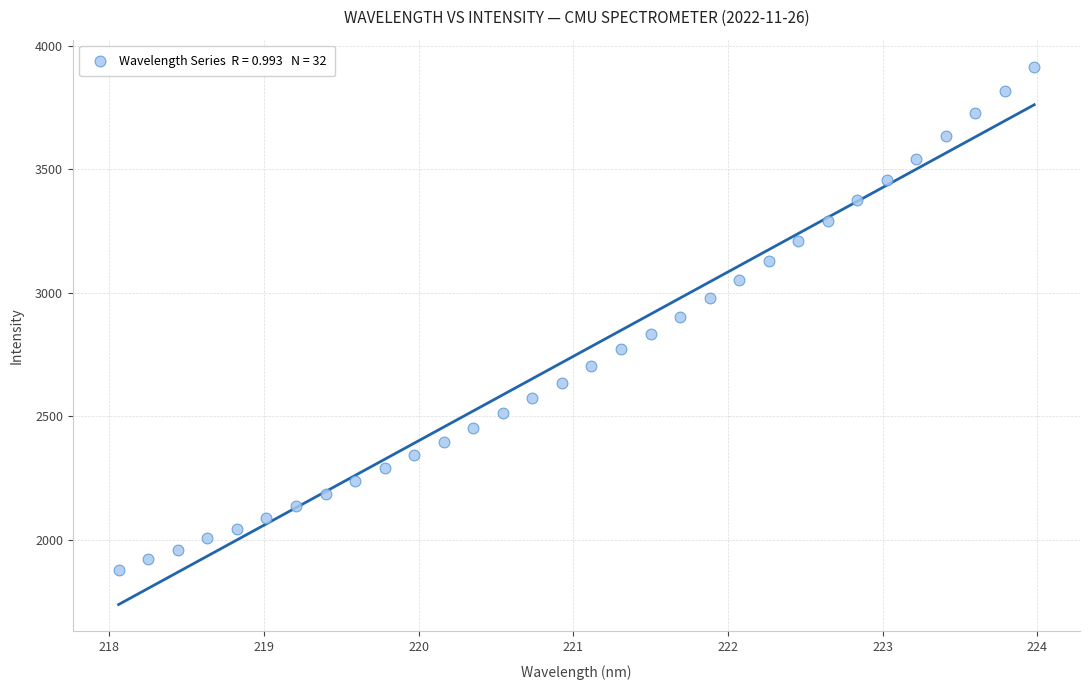

What is the range of X values (max minus min)?

5.9